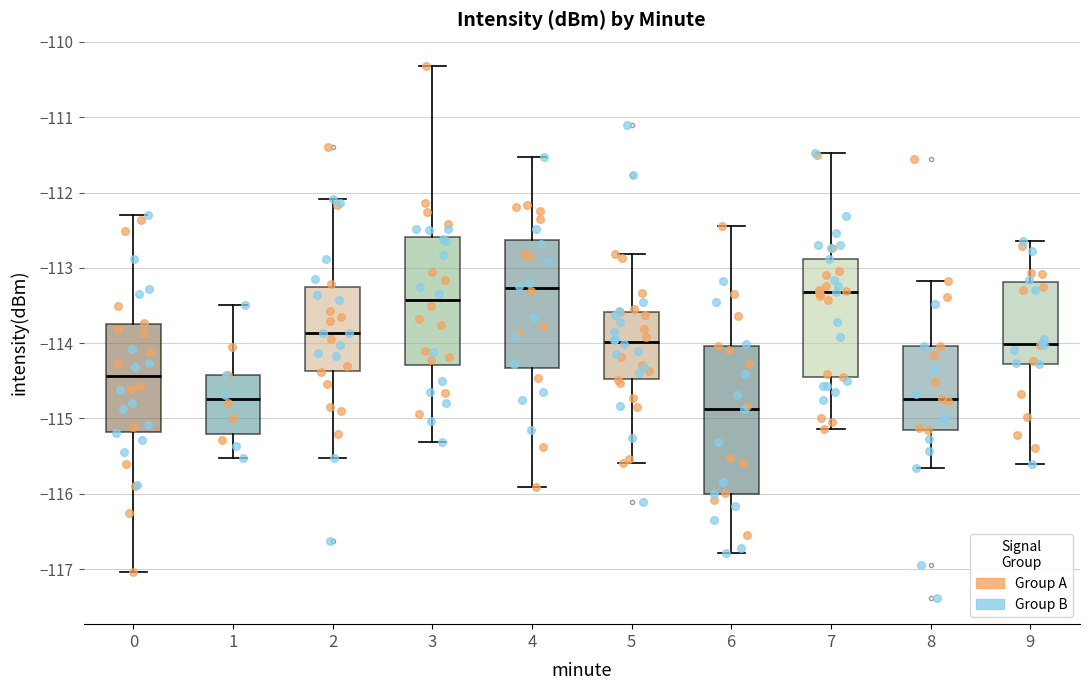

Reading left to right, read every box against the y-axis: the position of its median line, the range the box covers, and the ends of its whiskers. The values are not printed on the chart, so give them approximately, as read against the axis.

0: median -114.4, box -115.2 to -113.8, whiskers -117.0 to -112.3
1: median -114.7, box -115.2 to -114.4, whiskers -115.5 to -113.5
2: median -113.9, box -114.4 to -113.3, whiskers -115.5 to -112.1
3: median -113.4, box -114.3 to -112.6, whiskers -115.3 to -110.3
4: median -113.3, box -114.3 to -112.6, whiskers -115.9 to -111.5
5: median -114.0, box -114.5 to -113.6, whiskers -115.6 to -112.8
6: median -114.9, box -116.0 to -114.0, whiskers -116.8 to -112.4
7: median -113.3, box -114.5 to -112.9, whiskers -115.1 to -111.5
8: median -114.7, box -115.2 to -114.0, whiskers -115.7 to -113.2
9: median -114.0, box -114.3 to -113.2, whiskers -115.6 to -112.6